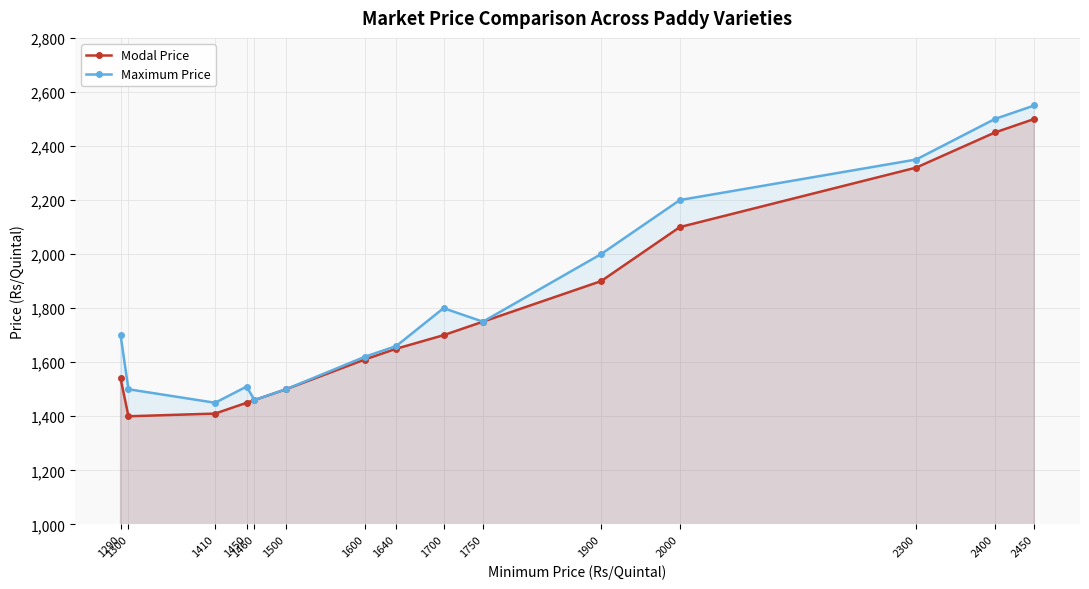

What is the difference between the second highest and second lowest values in the Modal Price series?

1040